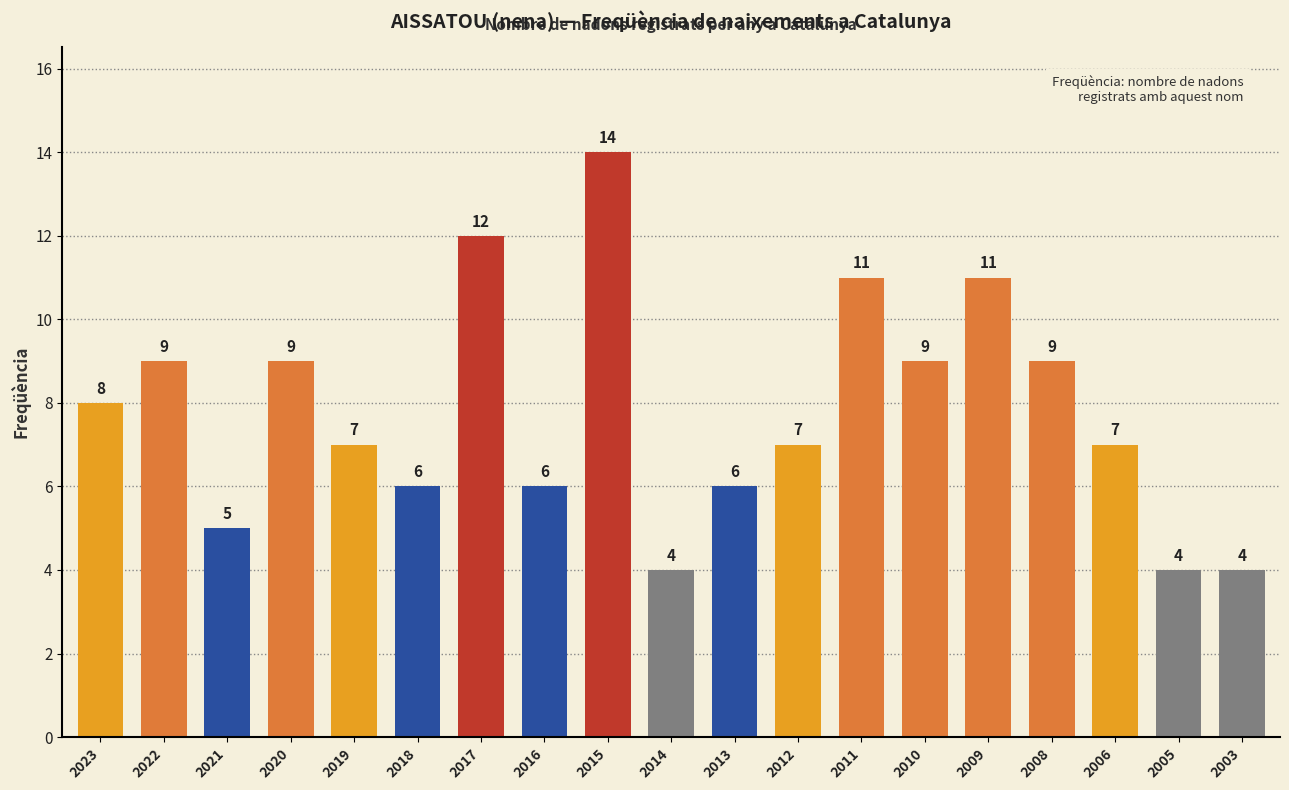

Reading left to right, extract all data points from this chart.

8	9	5	9	7	6	12	6	14	4	6	7	11	9	11	9	7	4	4